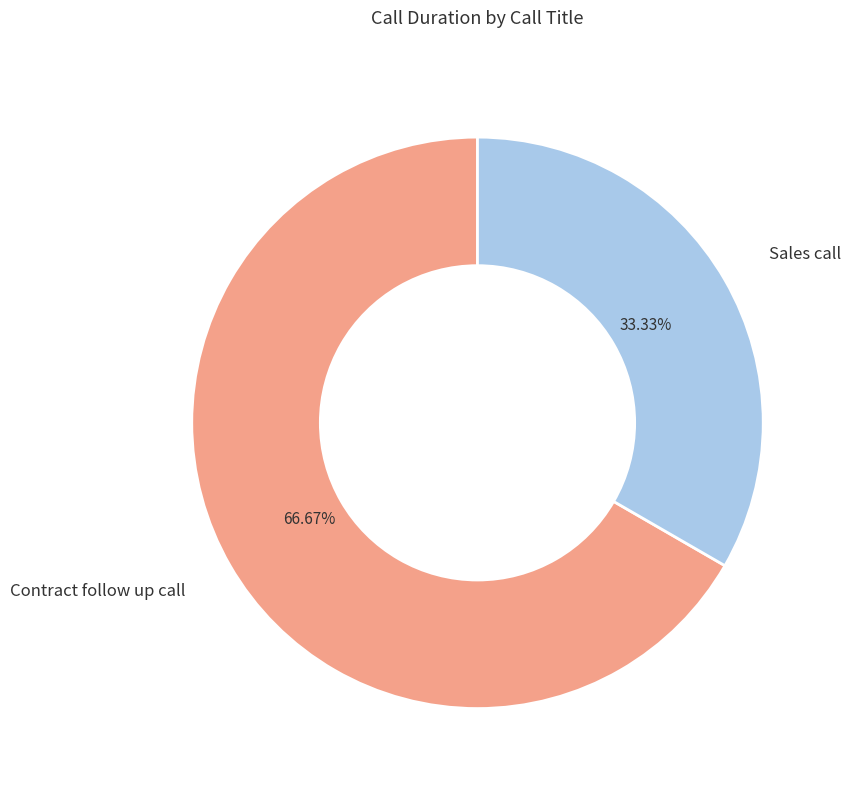

Does any single category account for the majority?

Yes